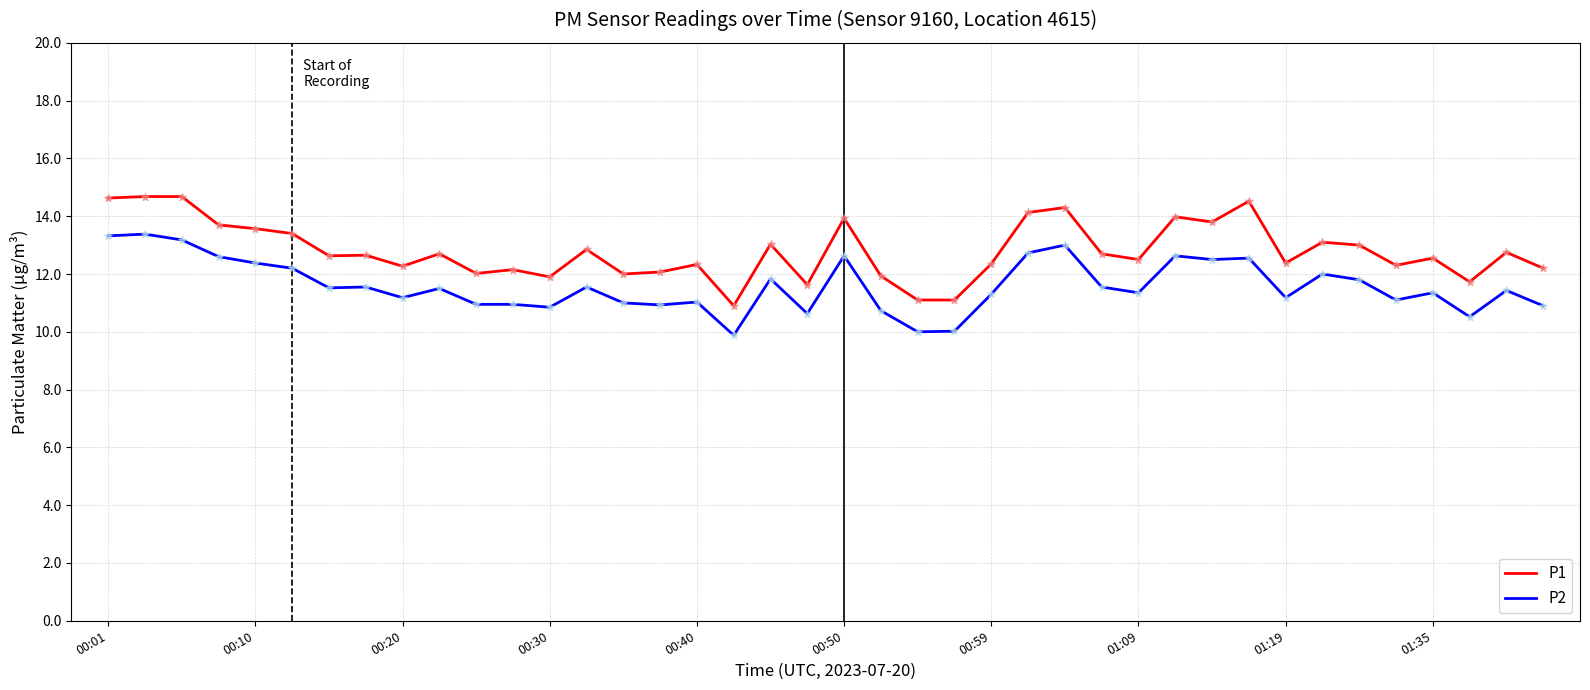

Which series has the widest spread of values?

P1